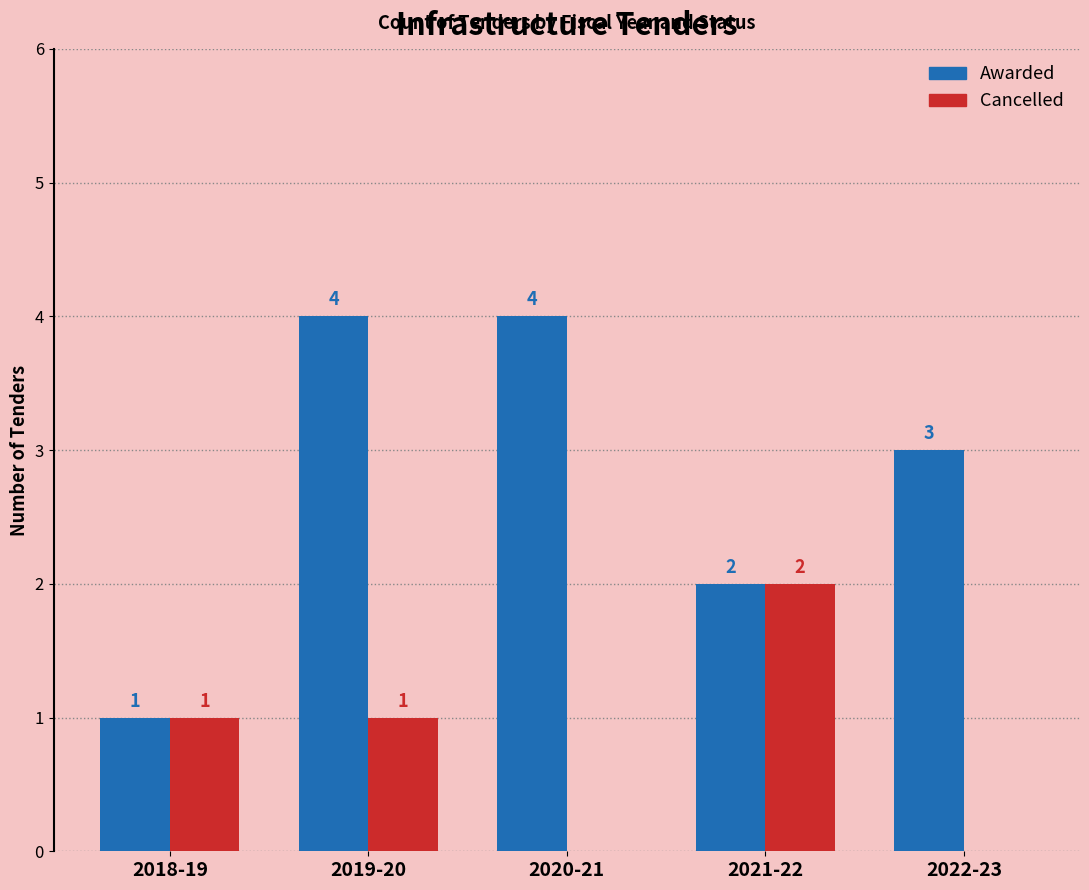

What is the total value across all series at 2019-20?

5